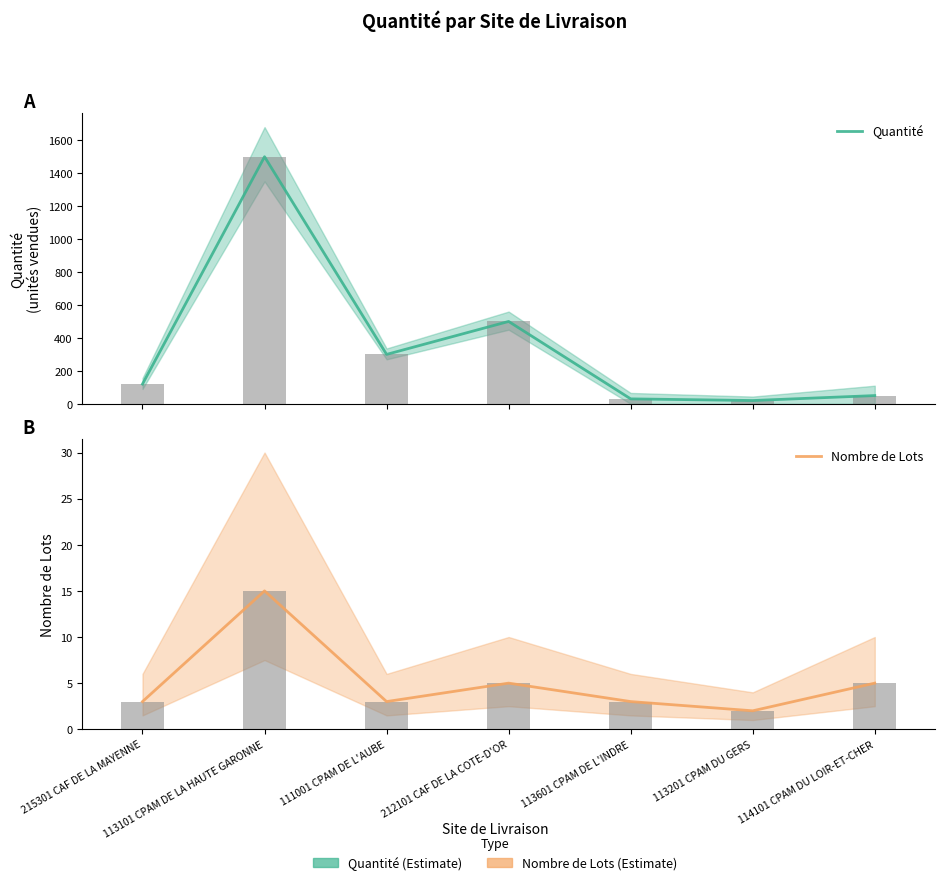

List the series in order of their overall mean, lowest first.

Nombre de Lots, Quantité